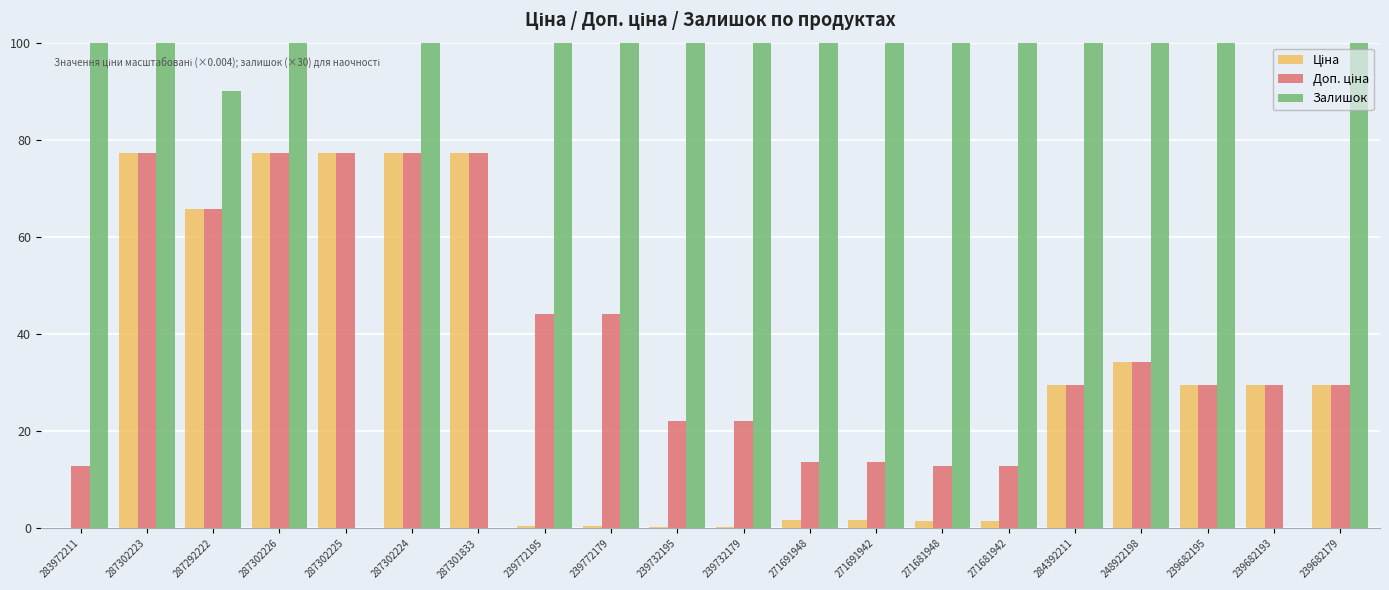

How many data points in Залишок are above 510?

9